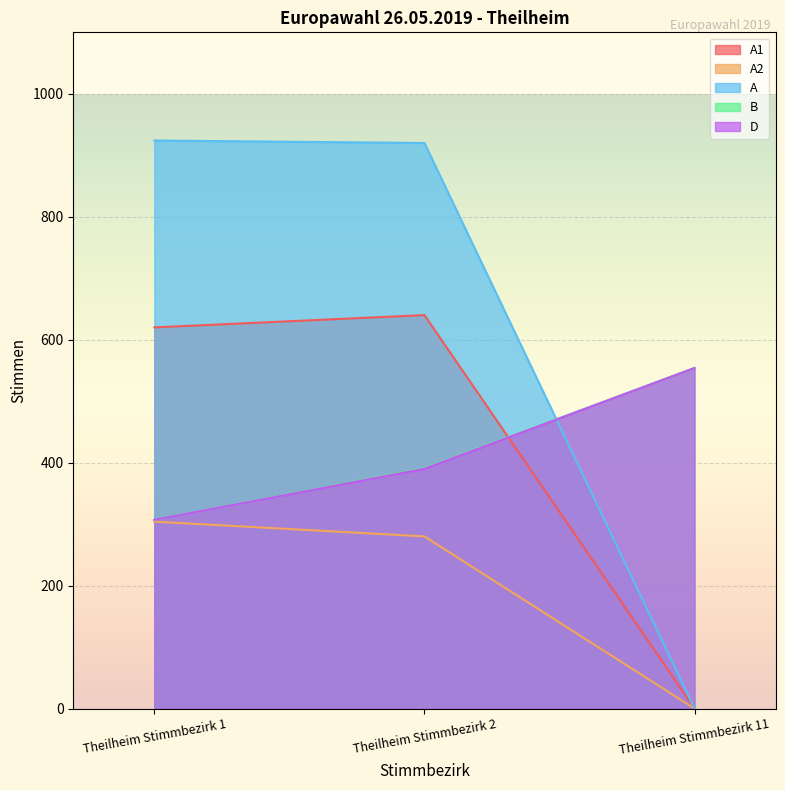

What is the value of the D point at the 2nd from the left?

390